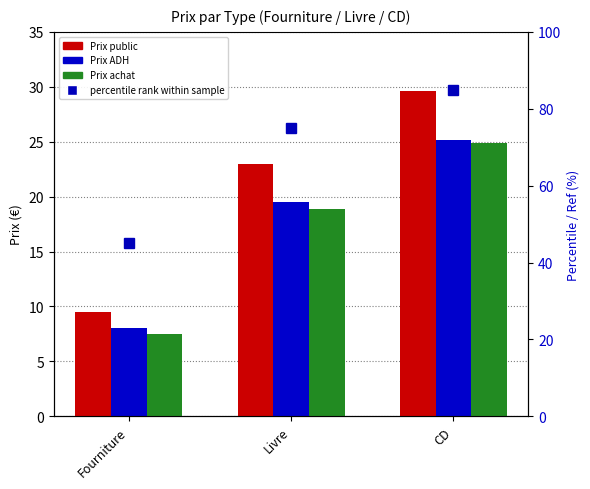

How many distinct data groups are displayed?

4